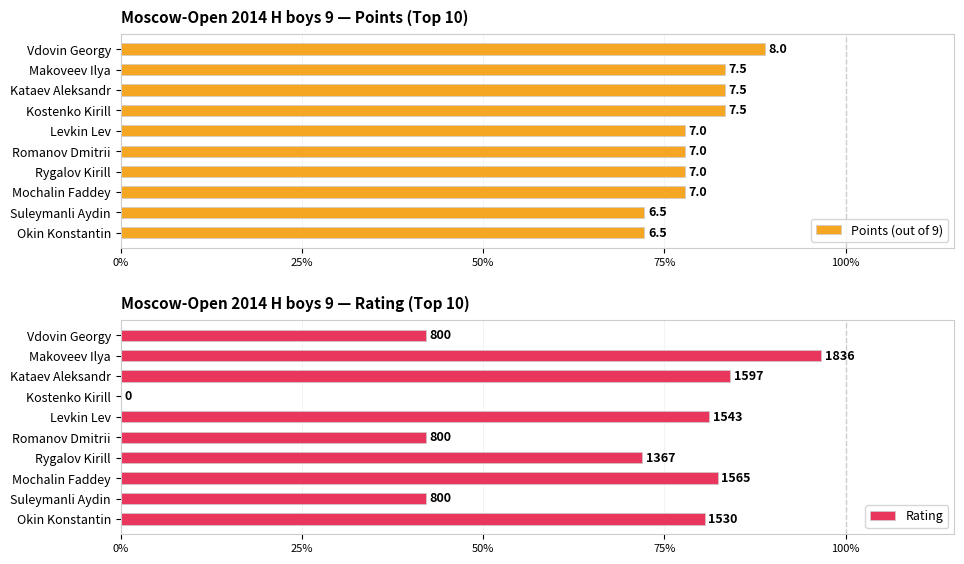

Which series has the largest range (max minus min)?

Rating